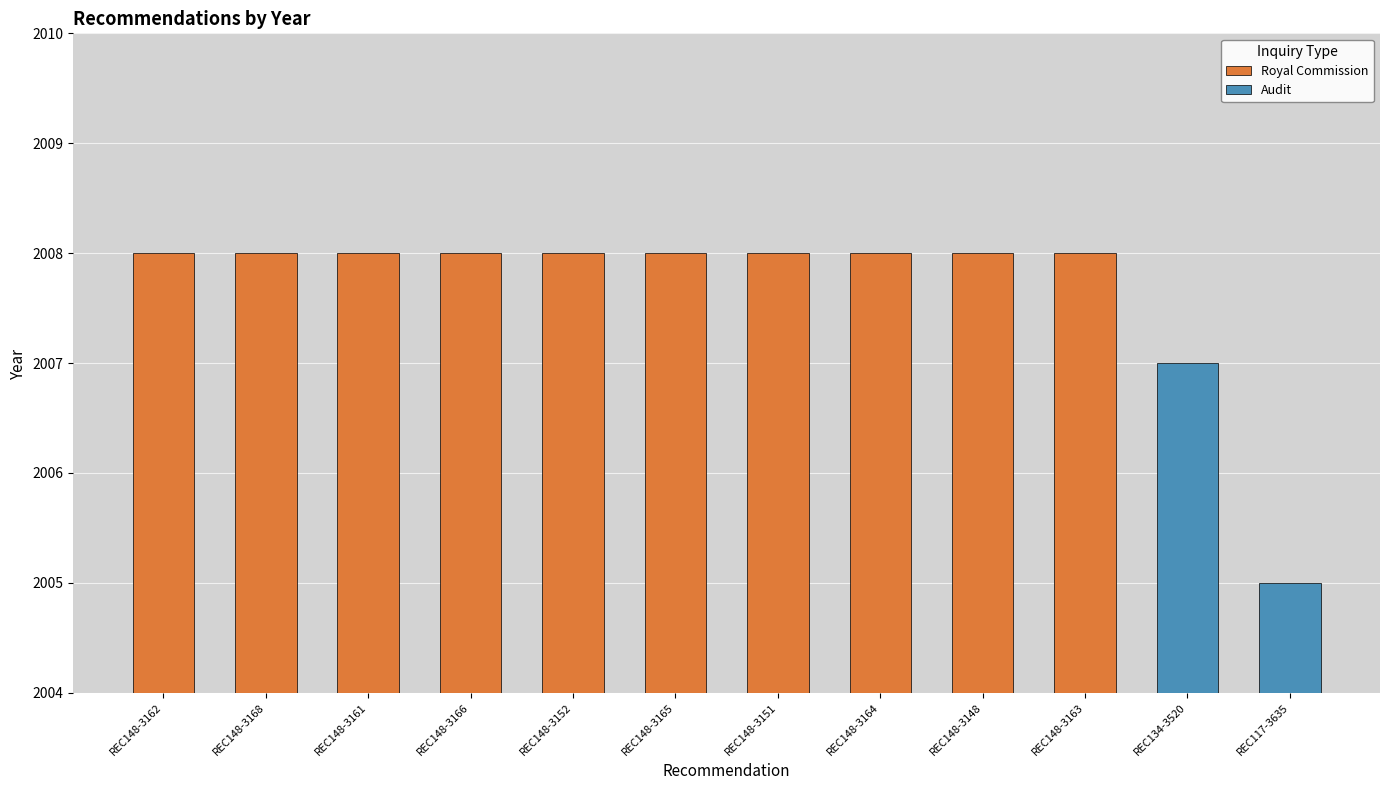

What is the difference between the second highest and minimum values?

3